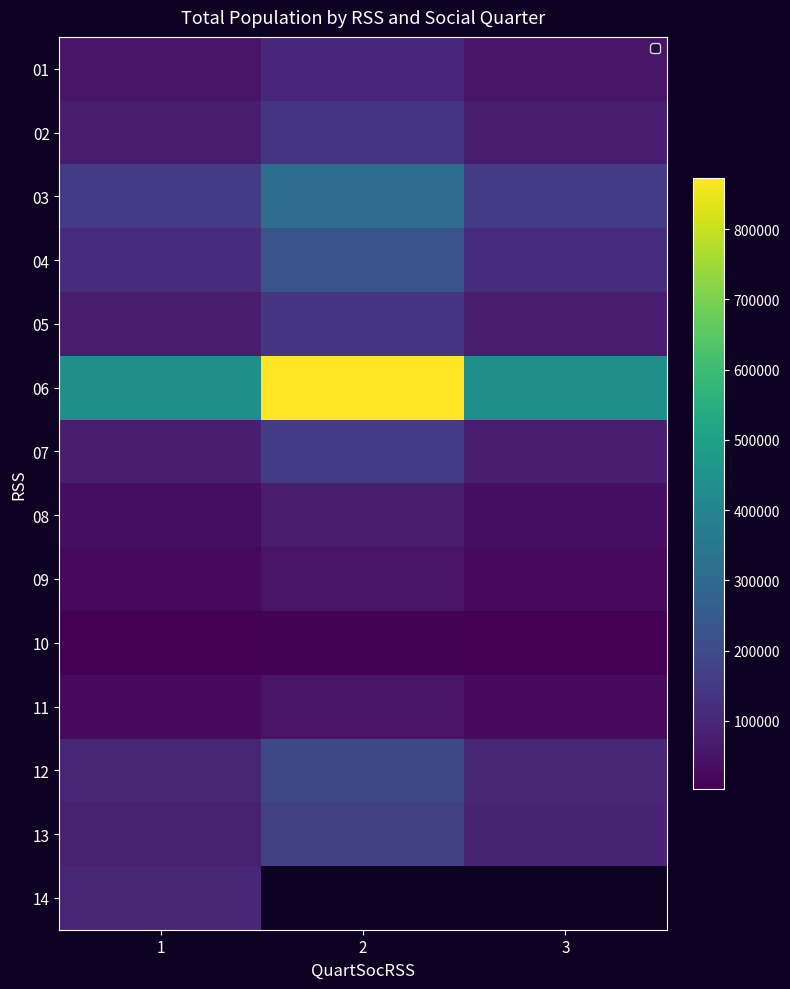

At how many categories does at least one series exceed 287852?

3